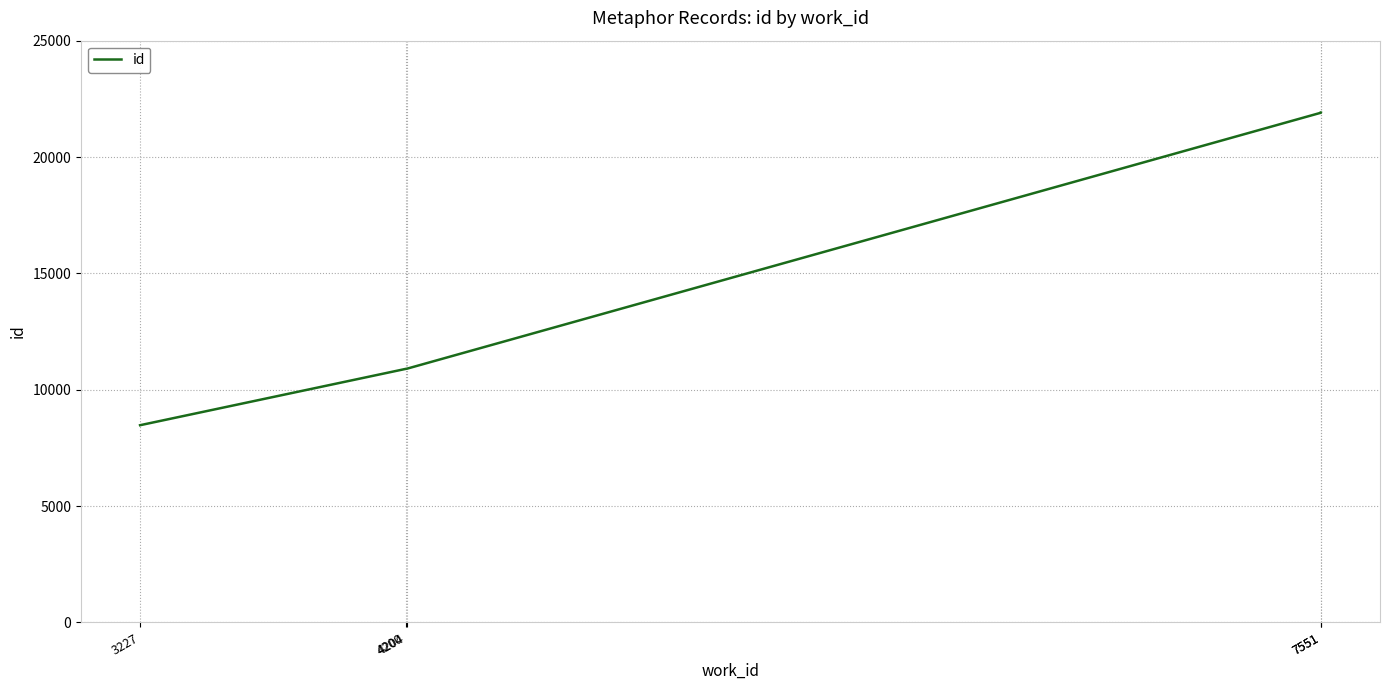

The value at 3227 is 8476. True or false?

True